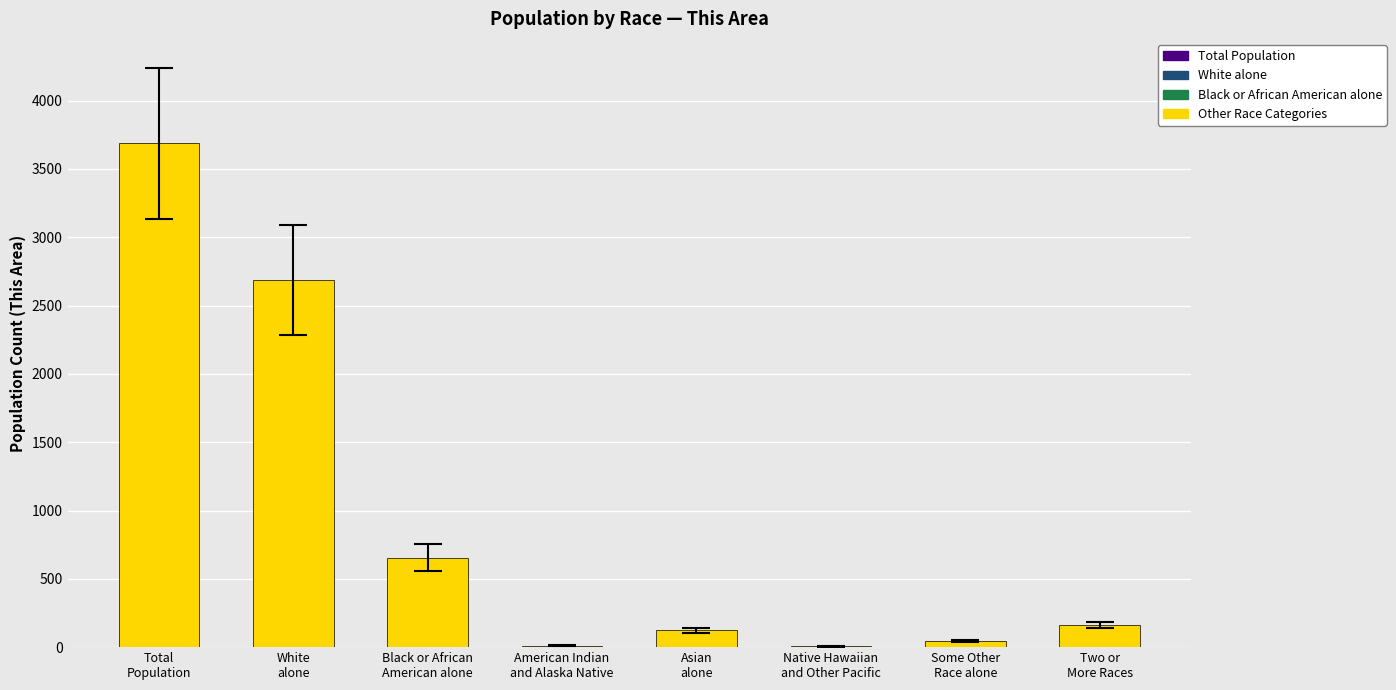

What is the sum of all values?

7374